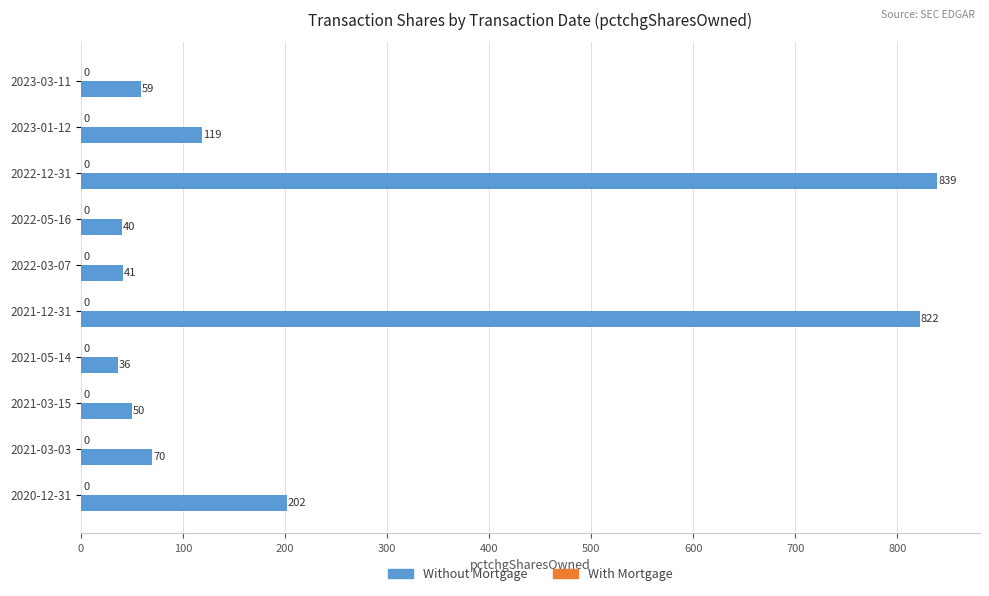

How many values are below 70?

5